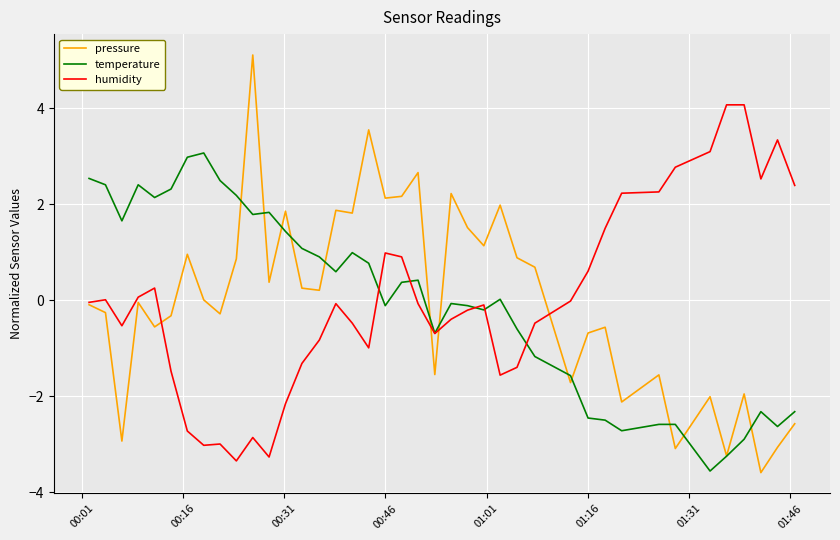

Rank the series by their maximum value, from lowest to highest.

temperature, humidity, pressure